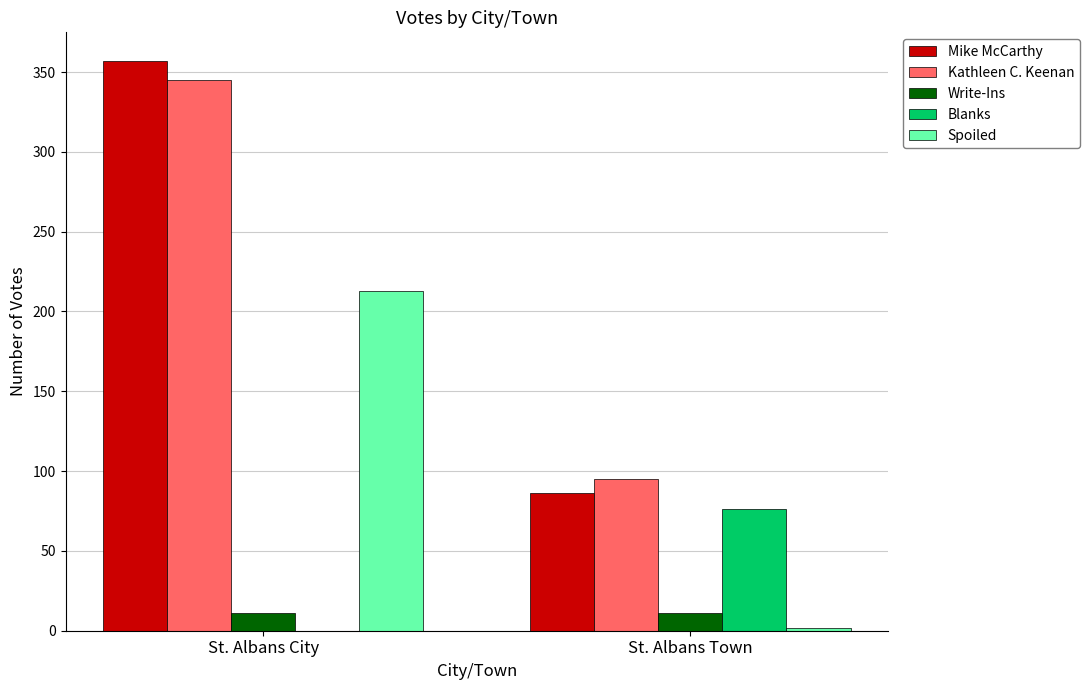

Where is Mike McCarthy nearest to the value 221?

St. Albans Town